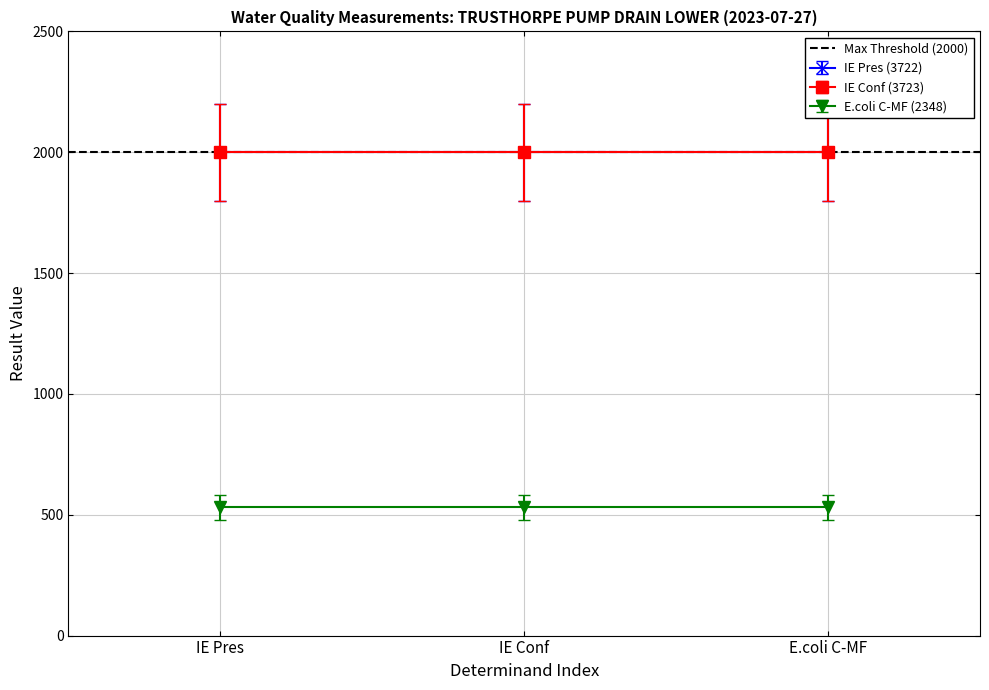

What is the label of the 3rd point from the right?

IE Pres